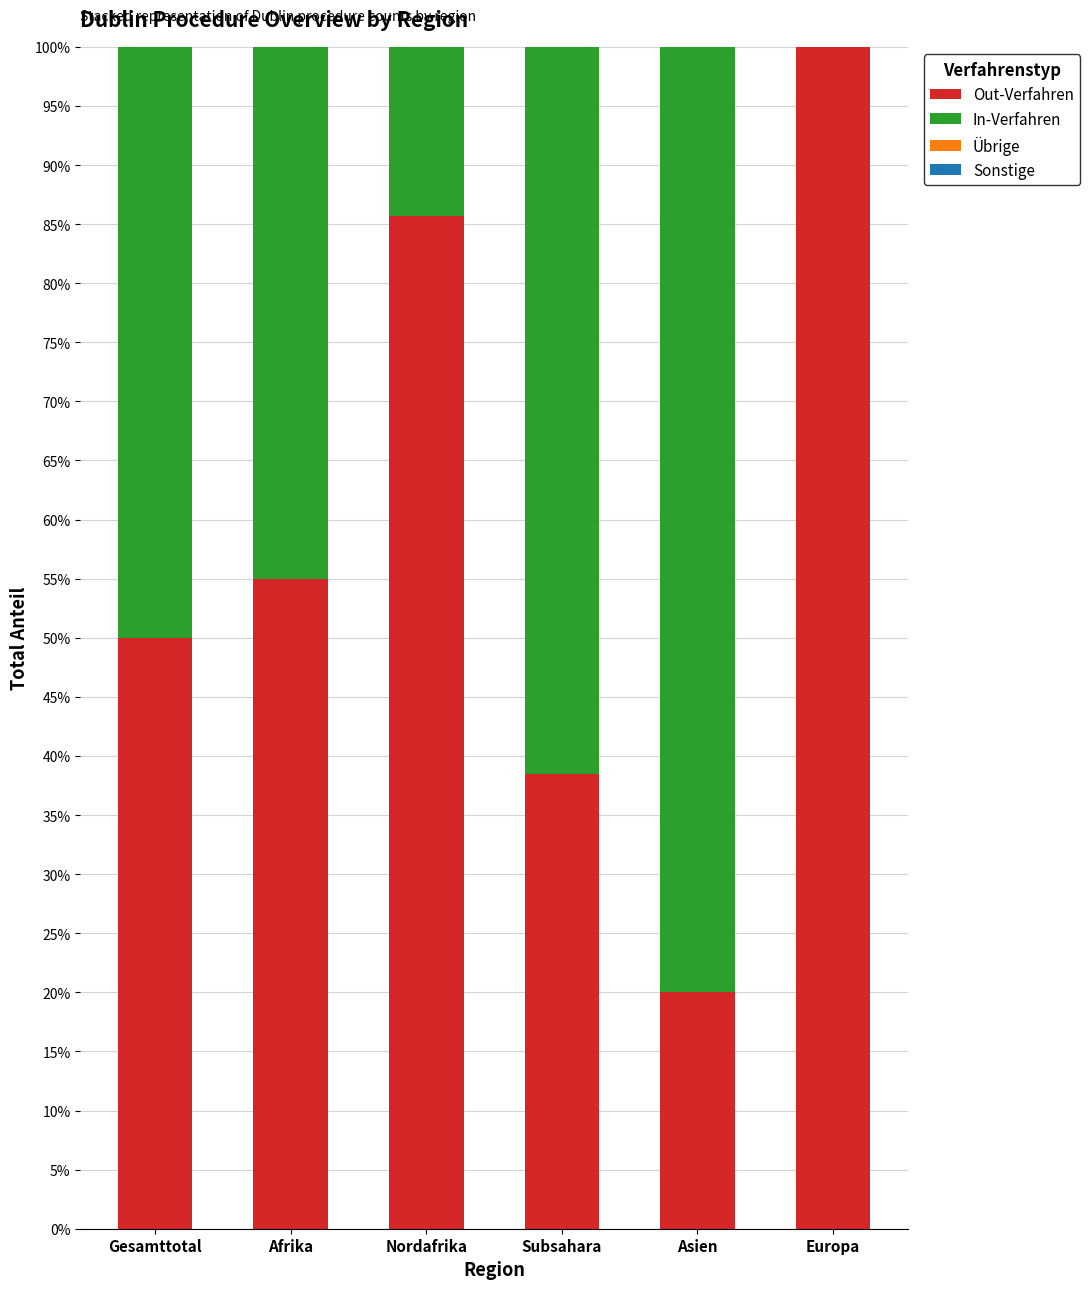

What is the average value of the Out-Verfahren series?

58.2